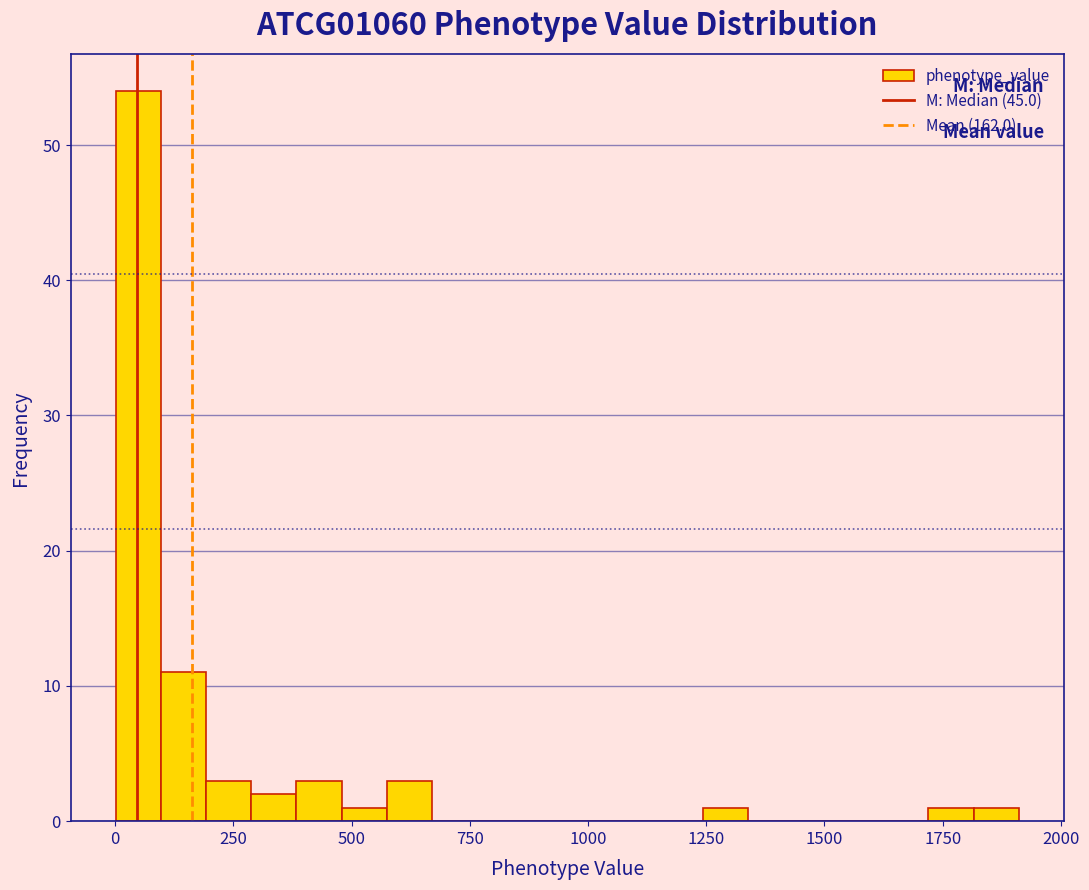

Read against the x-axis, roughly where is the centre of the tallest bar?

50